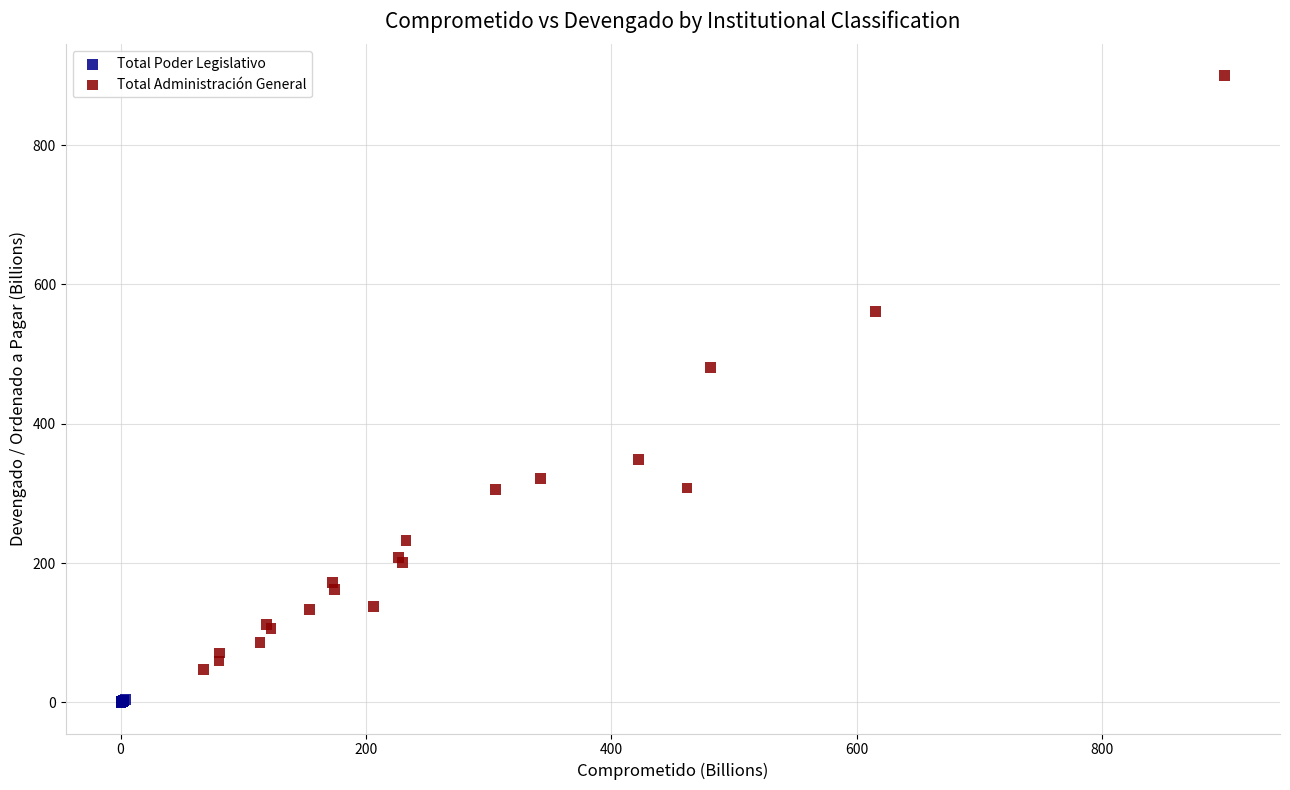

Which series reaches the maximum Y coordinate?

Total Administración General